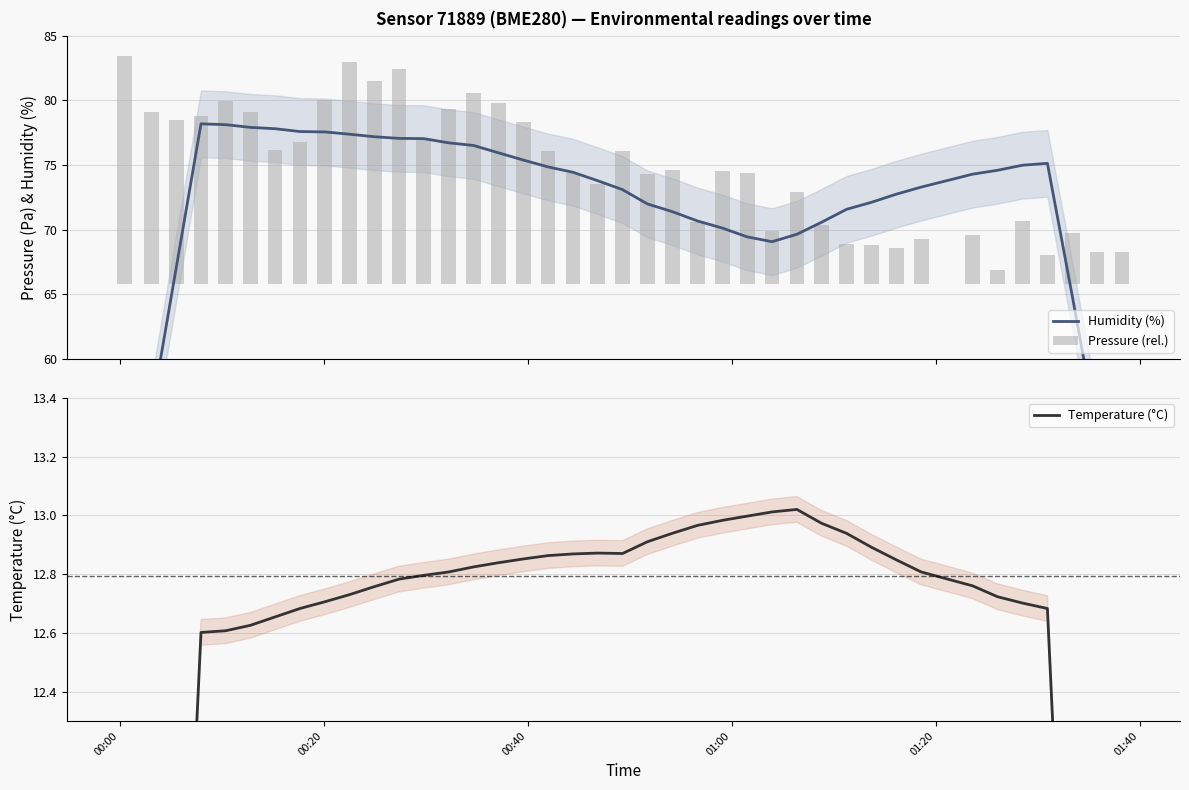

The Humidity (%) series shows 103.6 at 22. True or false?

False